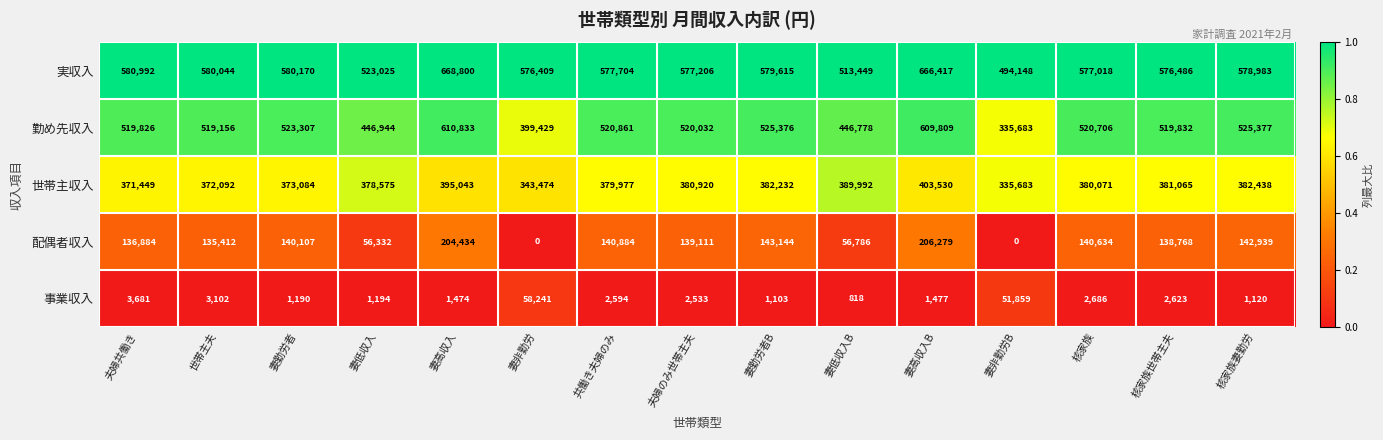

Between 妻高収入B and 核家族世帯主夫, which series saw the biggest shift?

勤め先収入